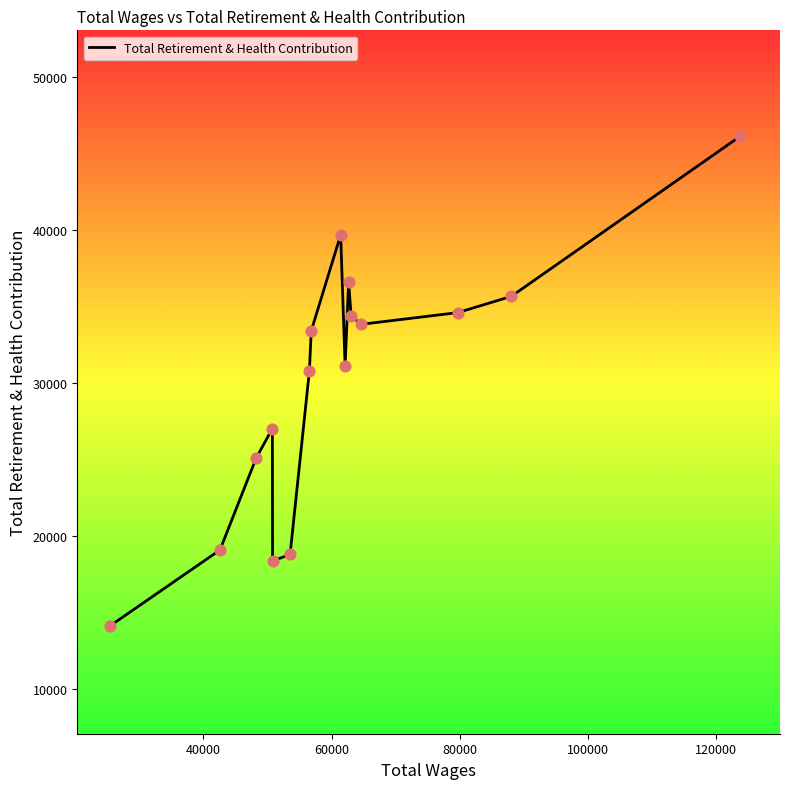

What is the greatest value displayed?

46140